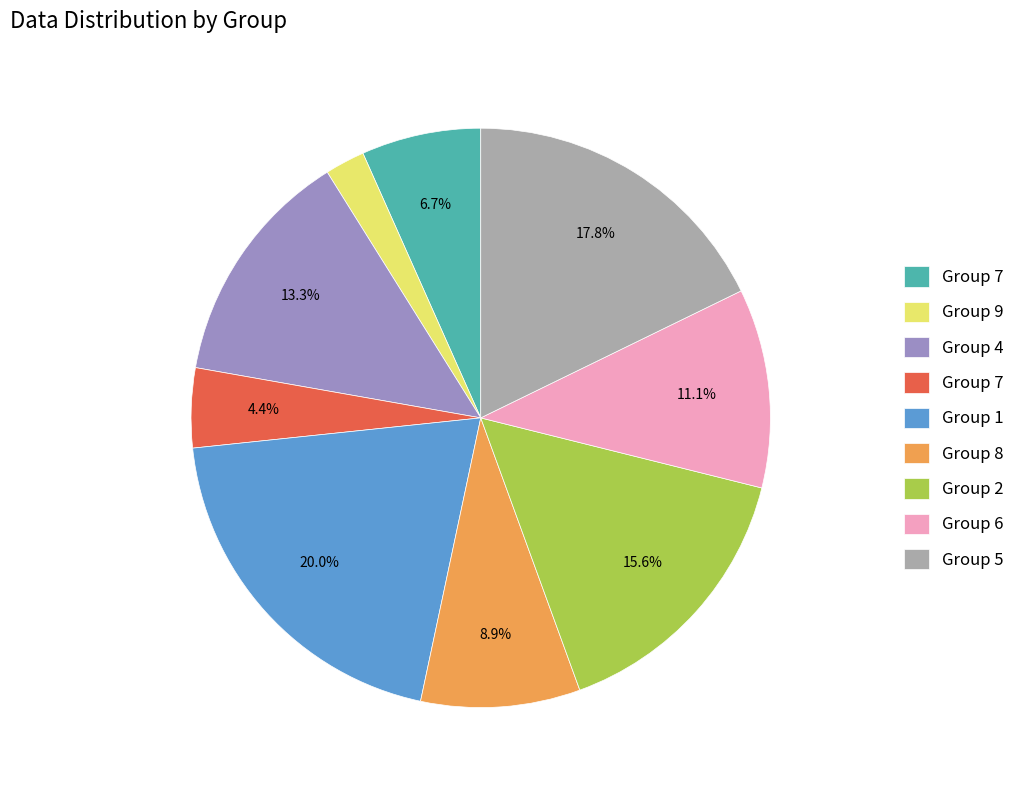

Is there any slice that represents more than half of the pie?

No